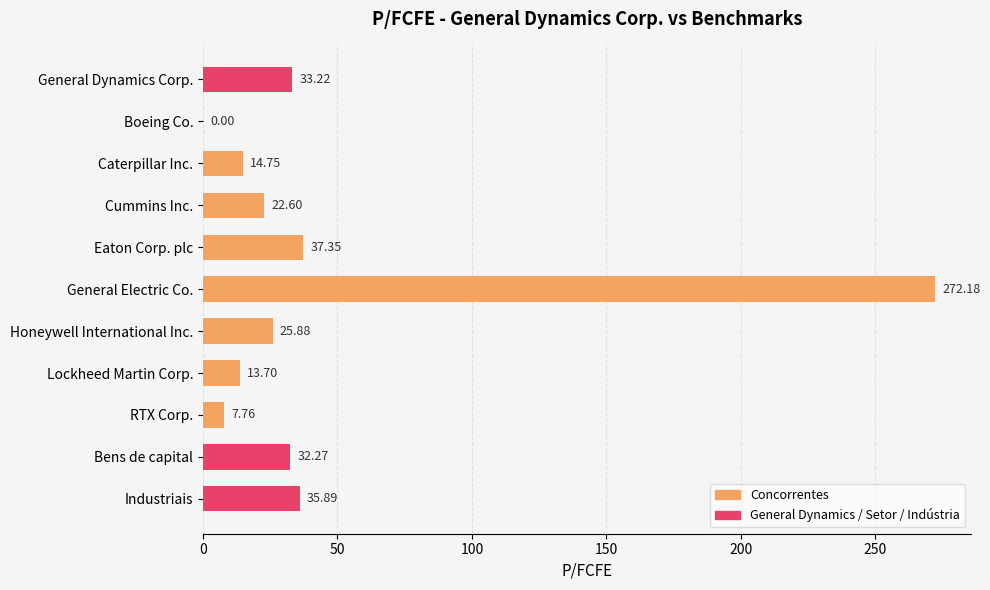

What is the sum of the values at Honeywell International Inc. and RTX Corp.?

33.6